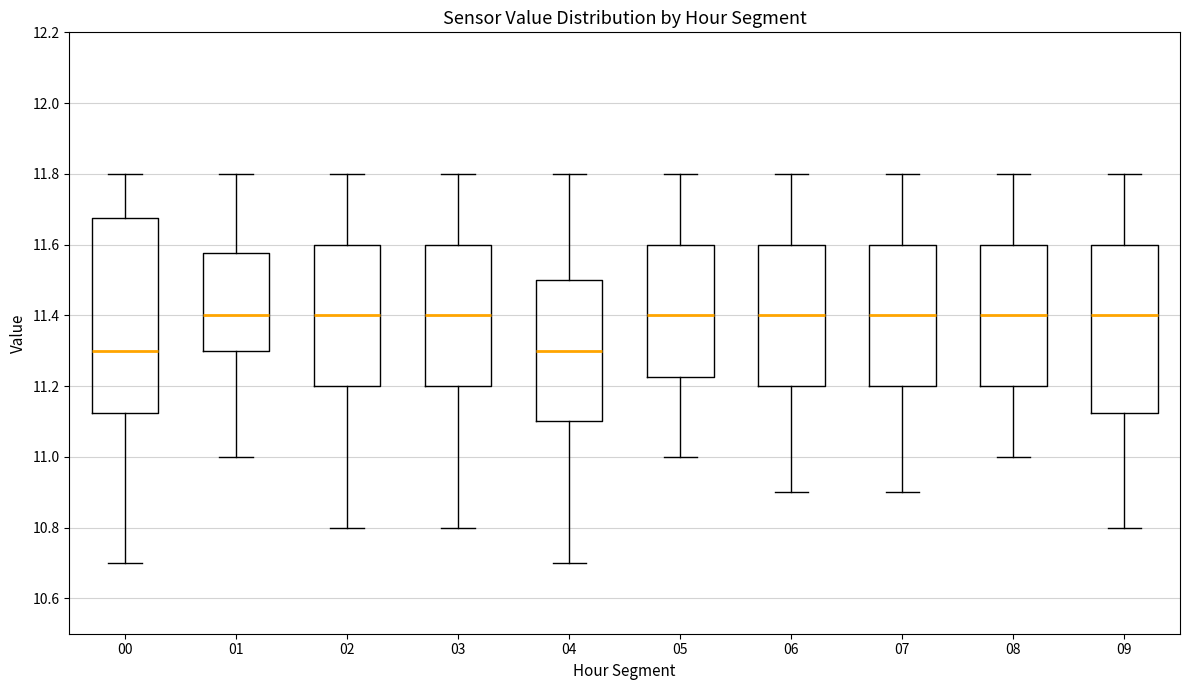

Which box is the tallest, from its lower edge to its upper edge?

00